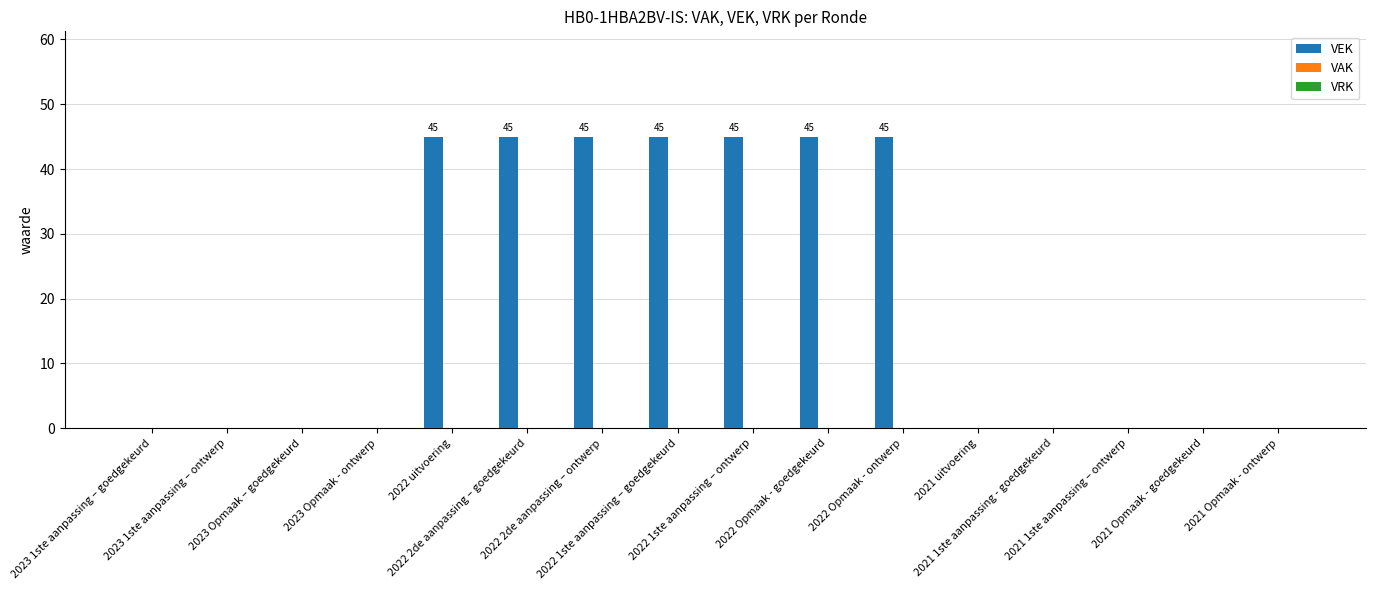

Does the chart contain stacked bars?

No